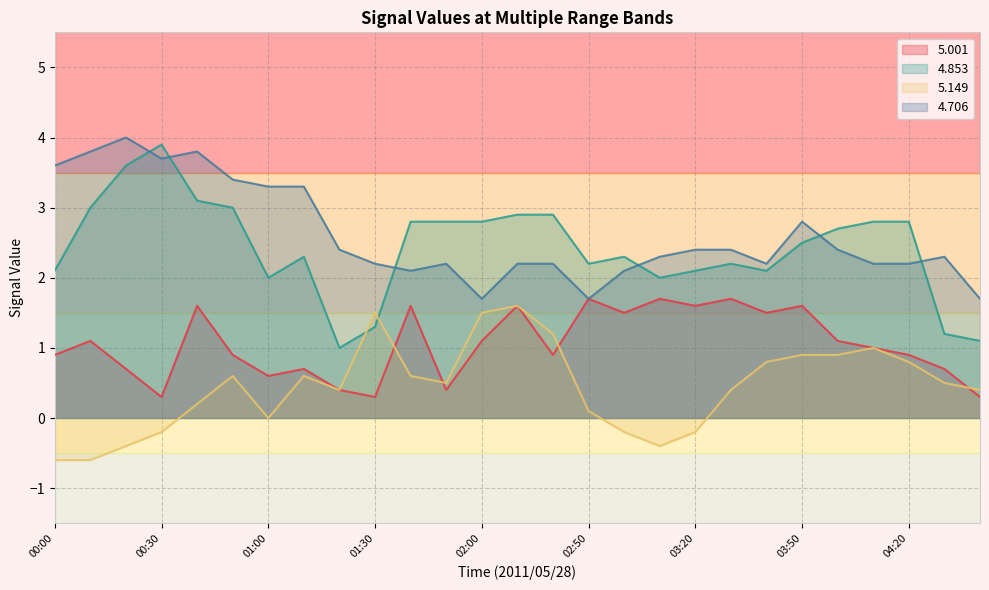

What value does the   4.853 series have at 04:20?

2.8